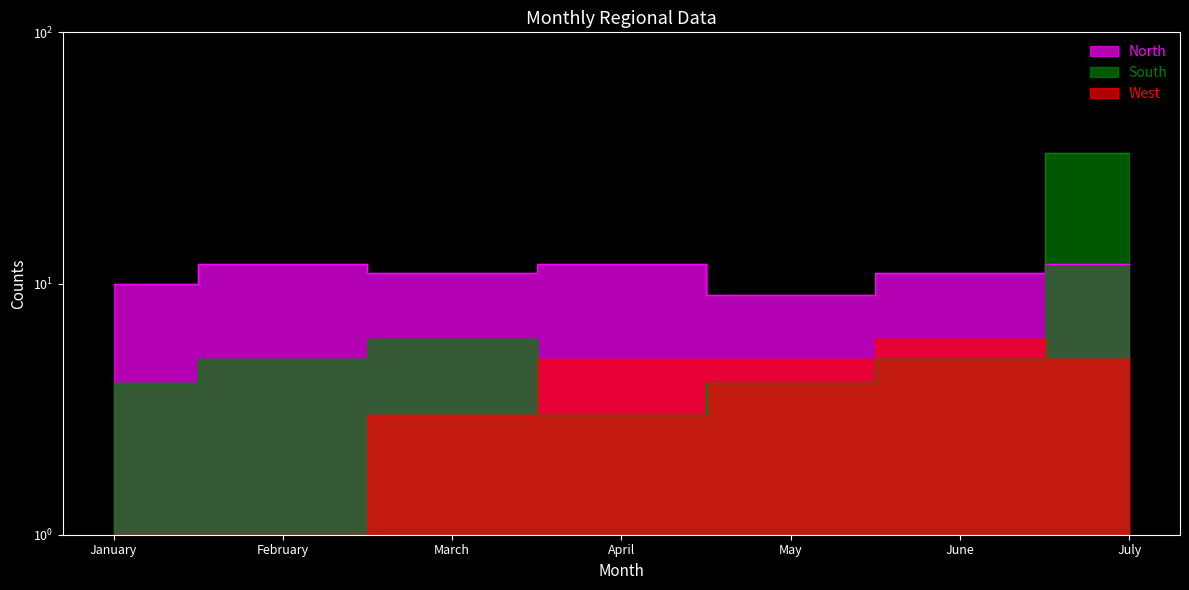

What is the sum of all North values?

77